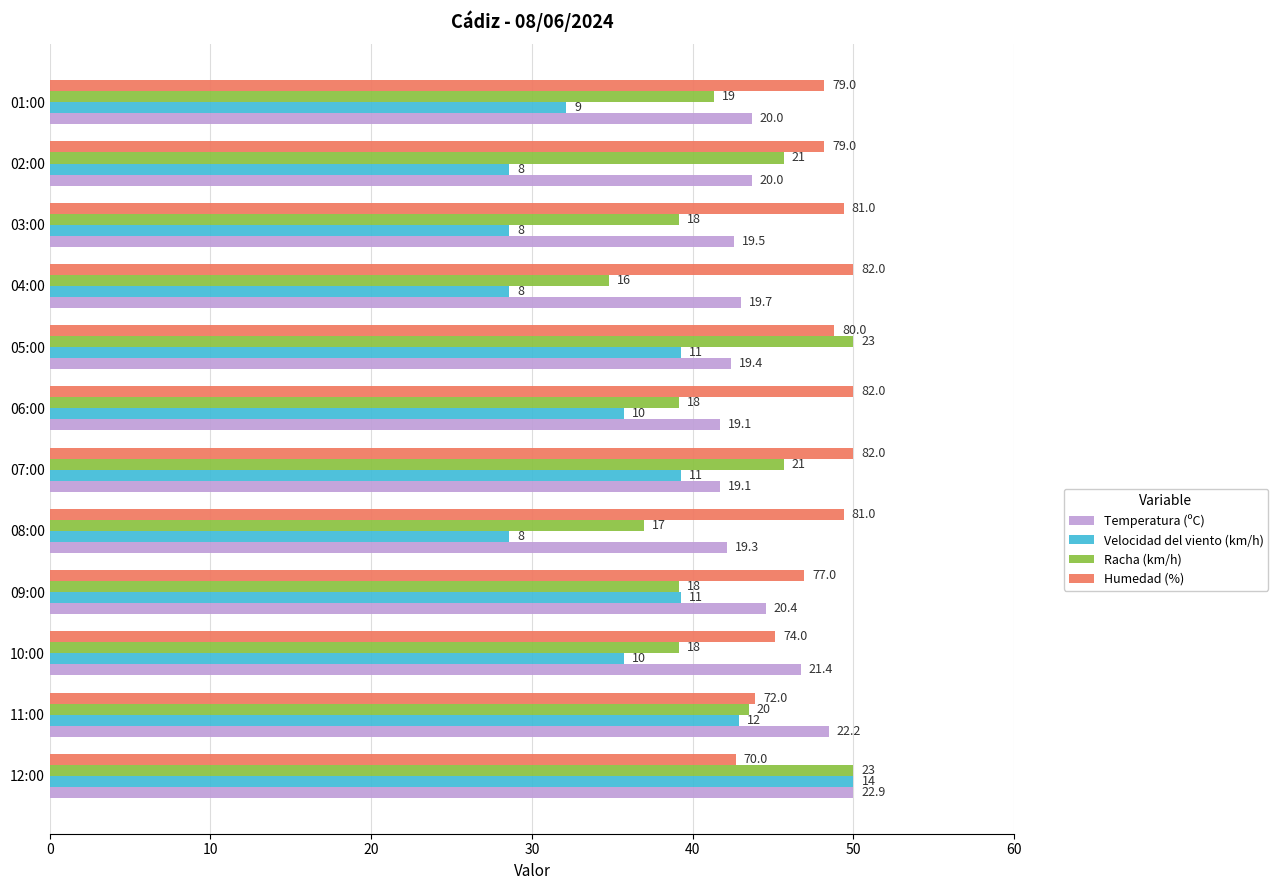

What are all the series names shown in the legend?

Temperatura (ºC), Velocidad del viento (km/h), Racha (km/h), Humedad (%)